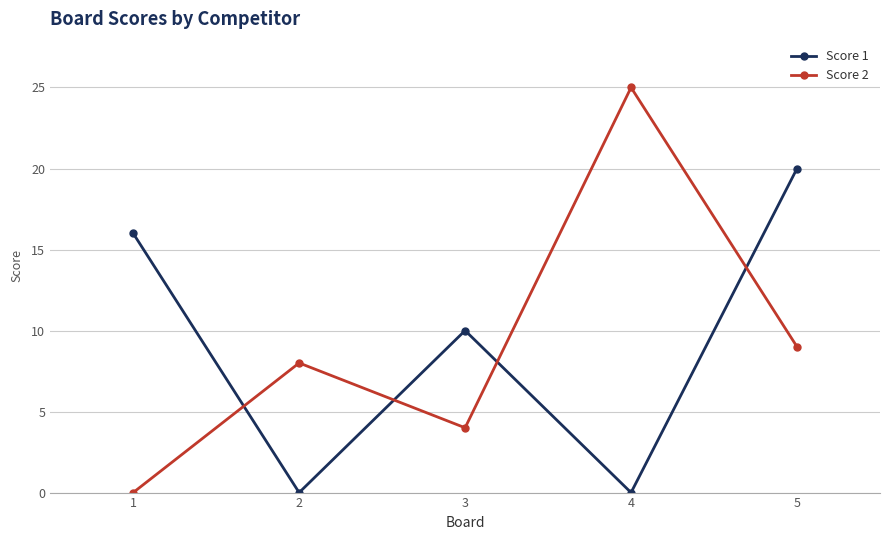

At 4, list the series in order from largest to smallest.

Score 2, Score 1